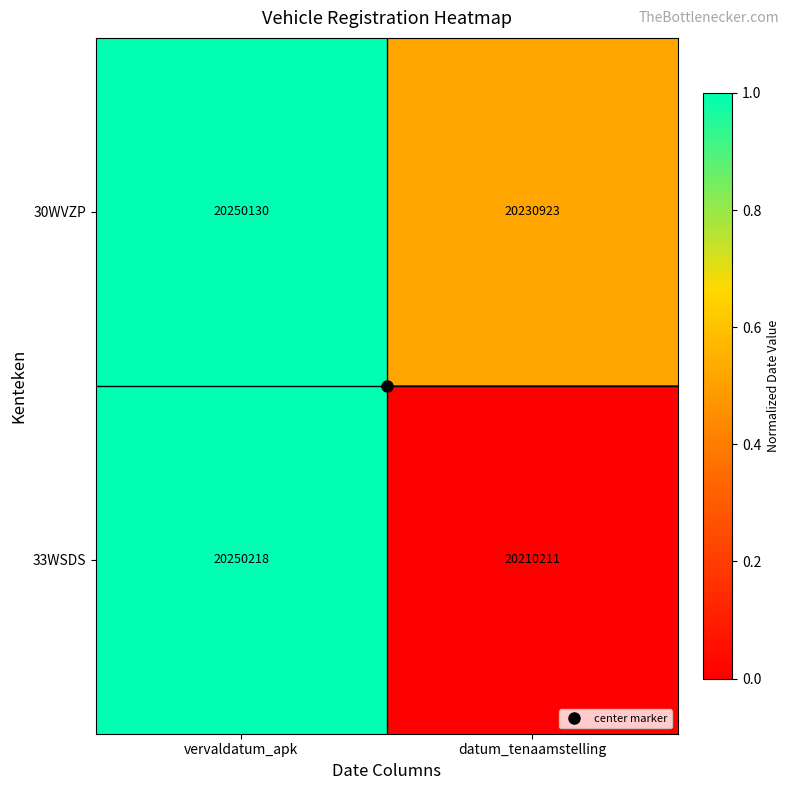

Which series changed the most between vervaldatum_apk and datum_tenaamstelling?

33WSDS